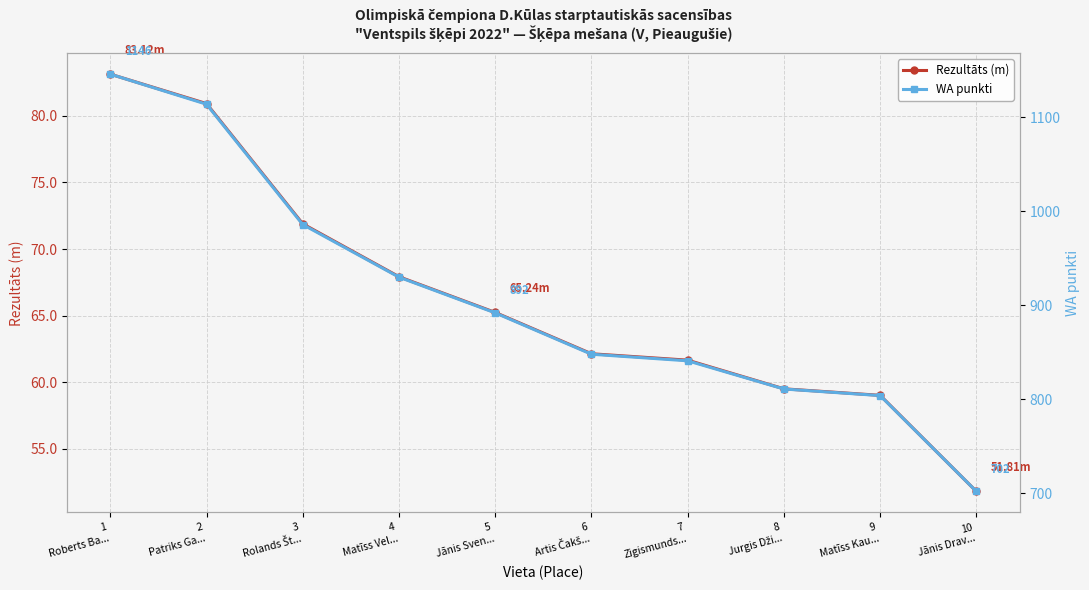

What is the difference between the maximum and second lowest values in the WA punkti series?

342.0